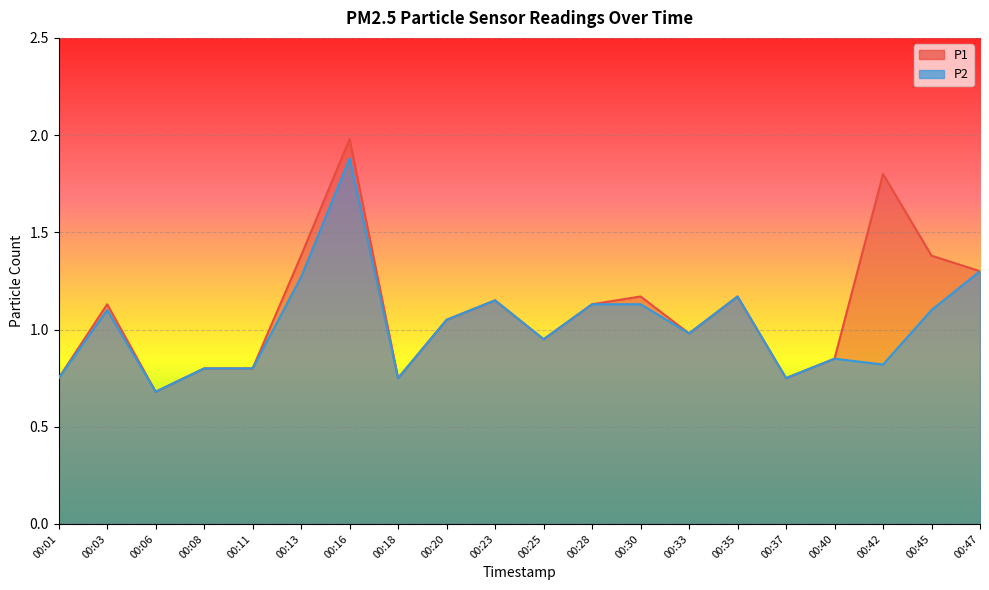

What are all the series names shown in the legend?

P1, P2